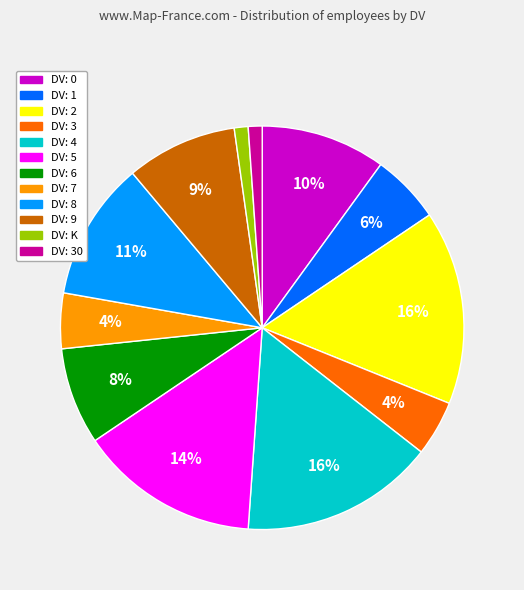

To the nearest percent, what is the average slice percentage?

8%